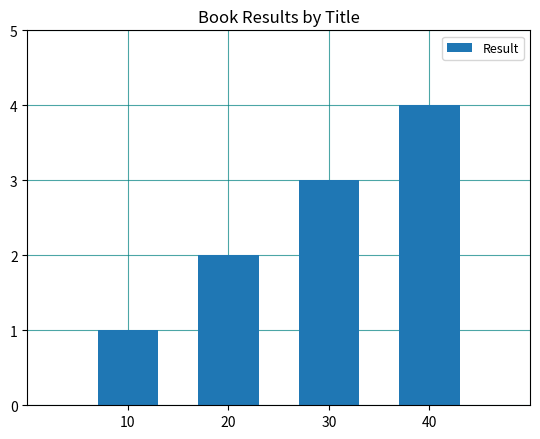

The chart shows a value of 4 at 40. True or false?

True